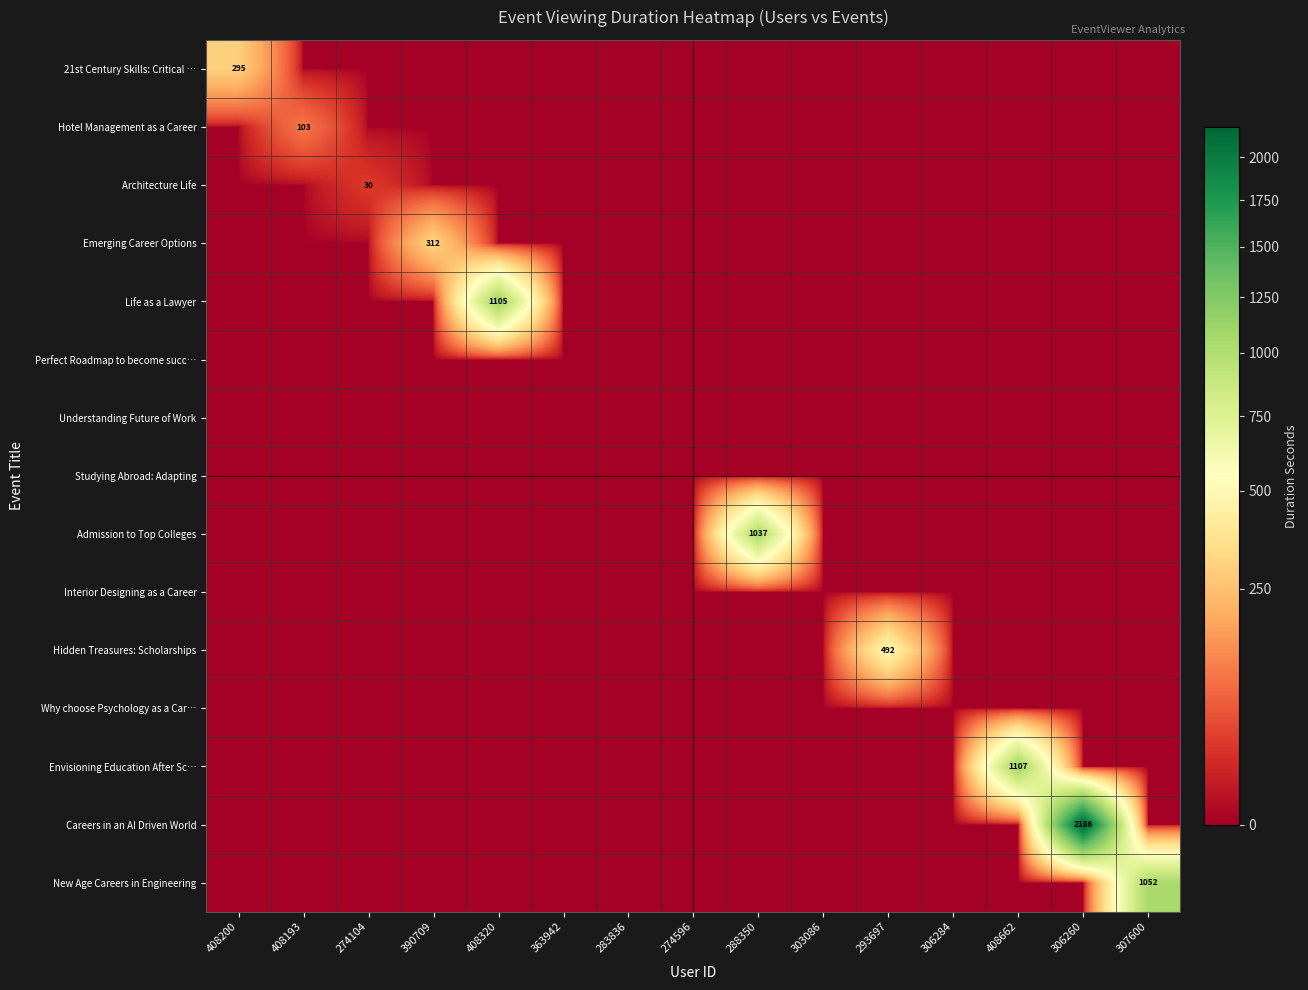

At which label is Admission to Top Colleges closest to 518?

408200